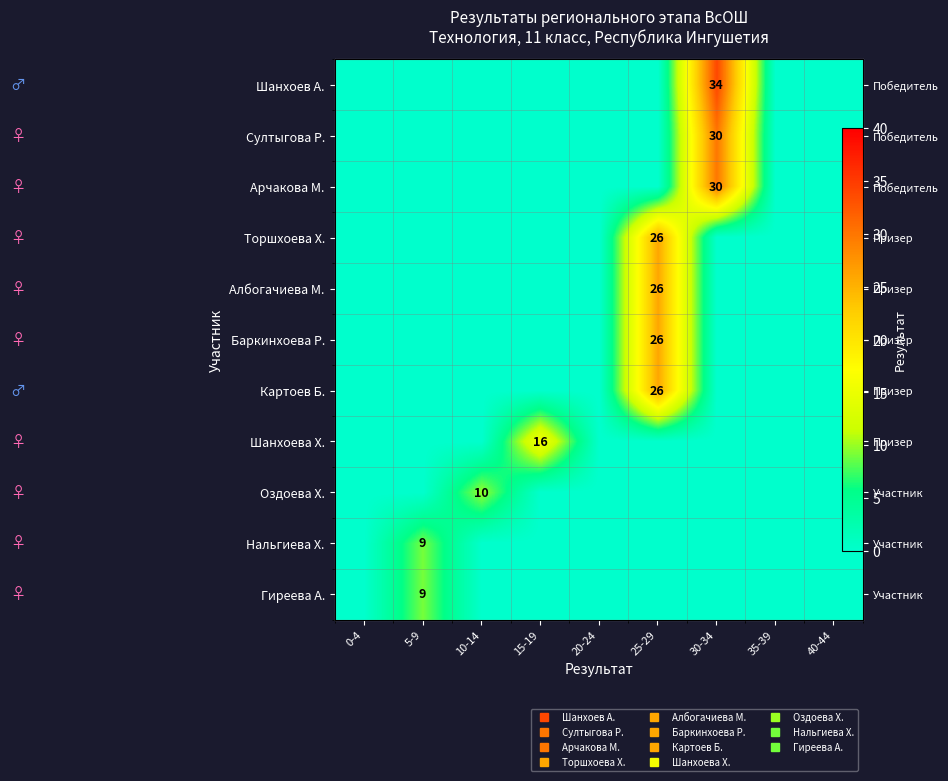

List the series in order of their peak value, highest first.

Шанхоев А., Султыгова Р., Арчакова М., Торшхоева Х., Албогачиева М., Баркинхоева Р., Картоев Б., Шанхоева Х., Оздоева Х., Нальгиева Х., Гиреева А.